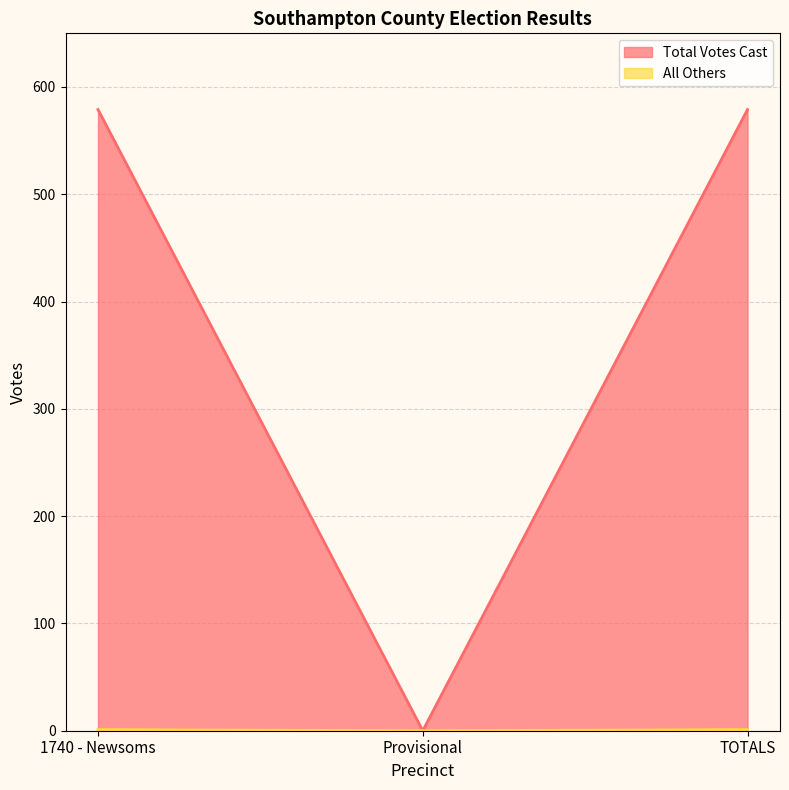

What is the label of the 3rd point from the left?

TOTALS